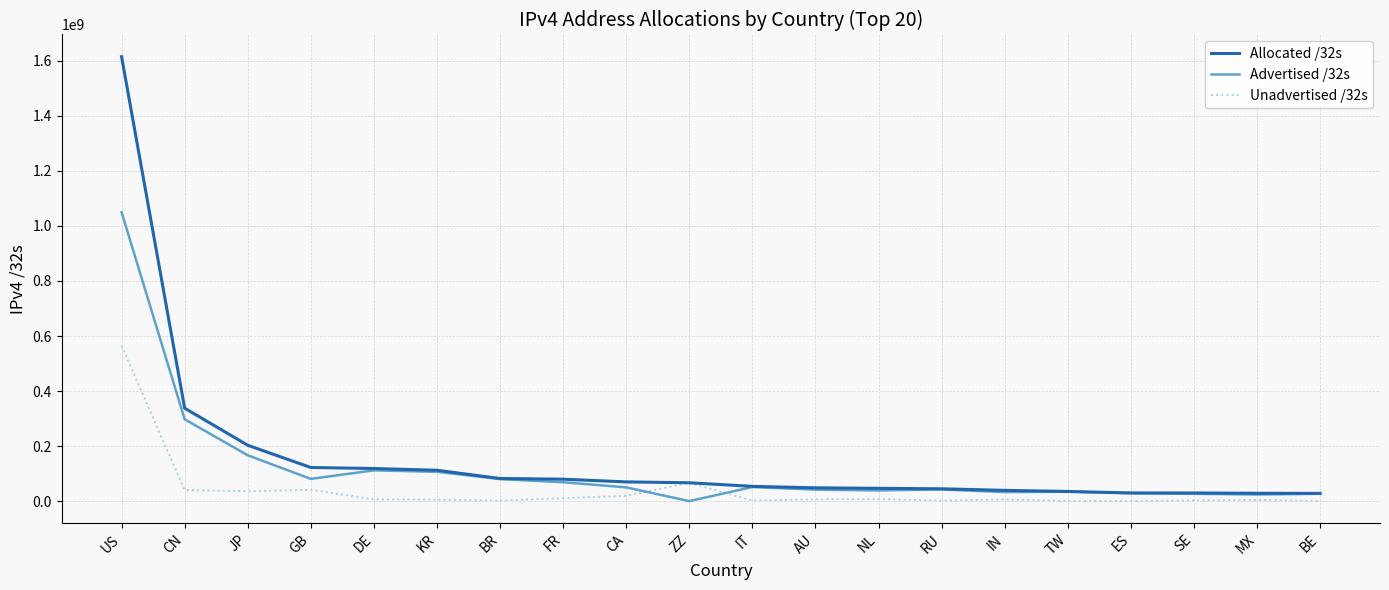

At which label is Advertised /32s closest to 524981184?

CN